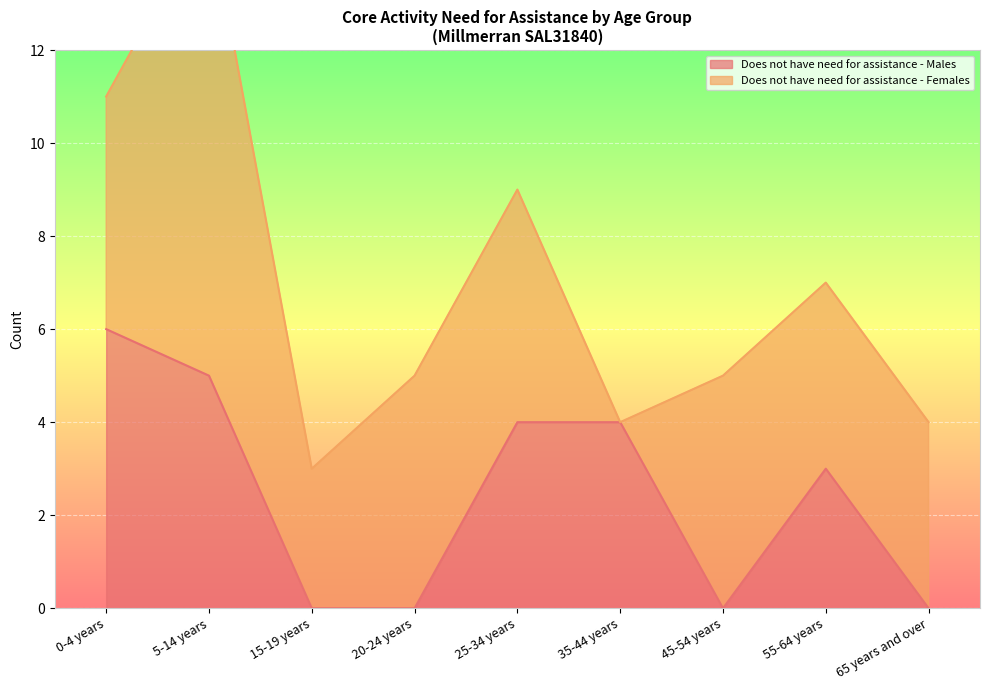

Rank the categories by value from lowest to highest.

15-19 years, 20-24 years, 45-54 years, 65 years and over, 55-64 years, 25-34 years, 35-44 years, 5-14 years, 0-4 years